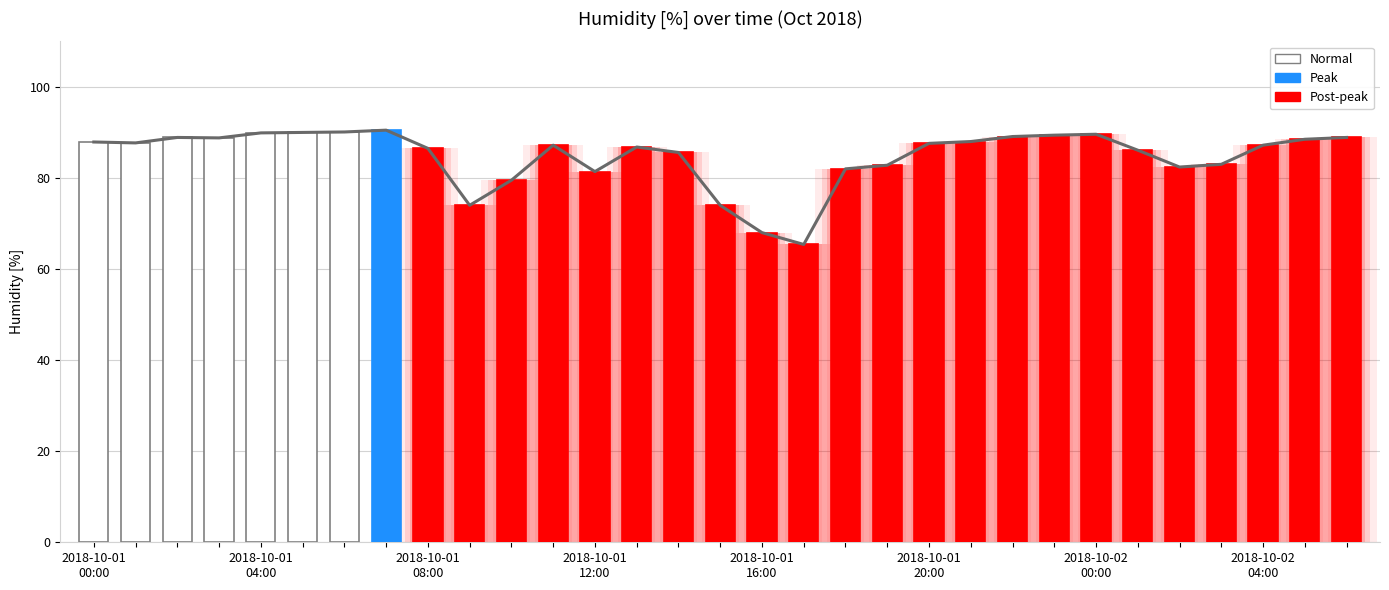

Count the number of values greater than 87.

17